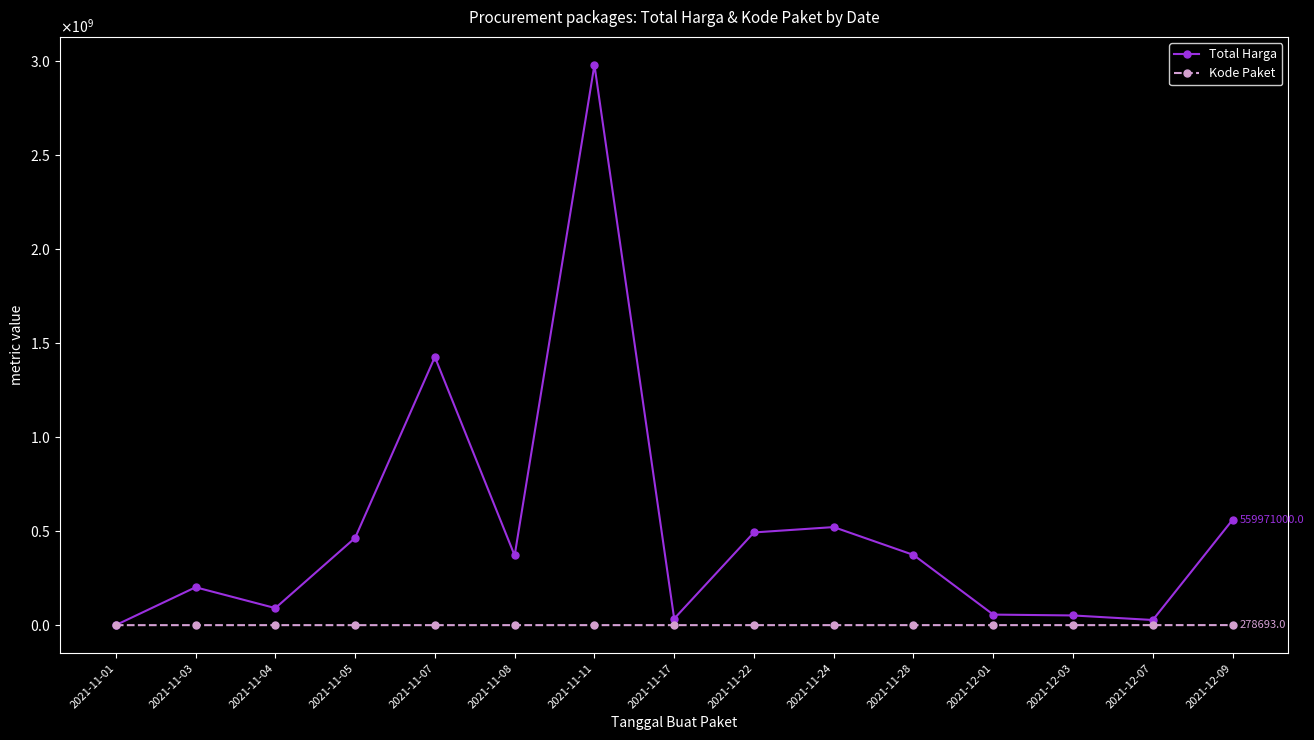

Which series has the largest total across all categories?

Total Harga